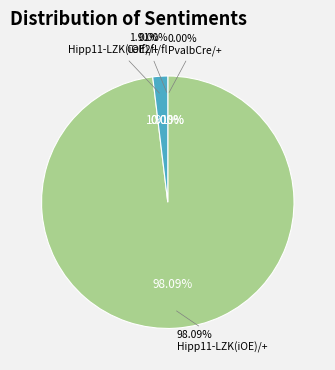

Combined, do PvalbCre/+;Celf2fl/fl;Hipp11-LZK(iOE)/+ and PvalbCre/+;Celf2fl/fl account for over 50%?

No